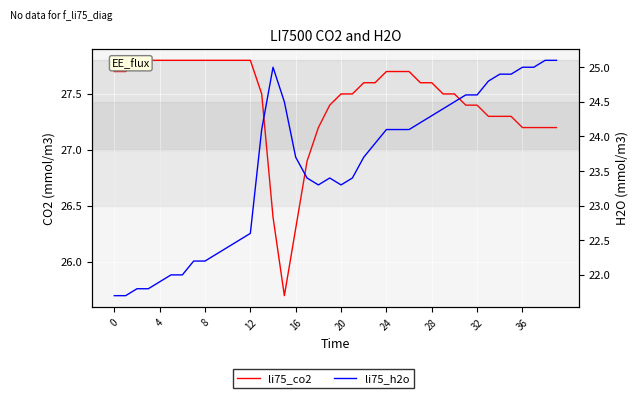

What is the greatest value displayed?

27.8